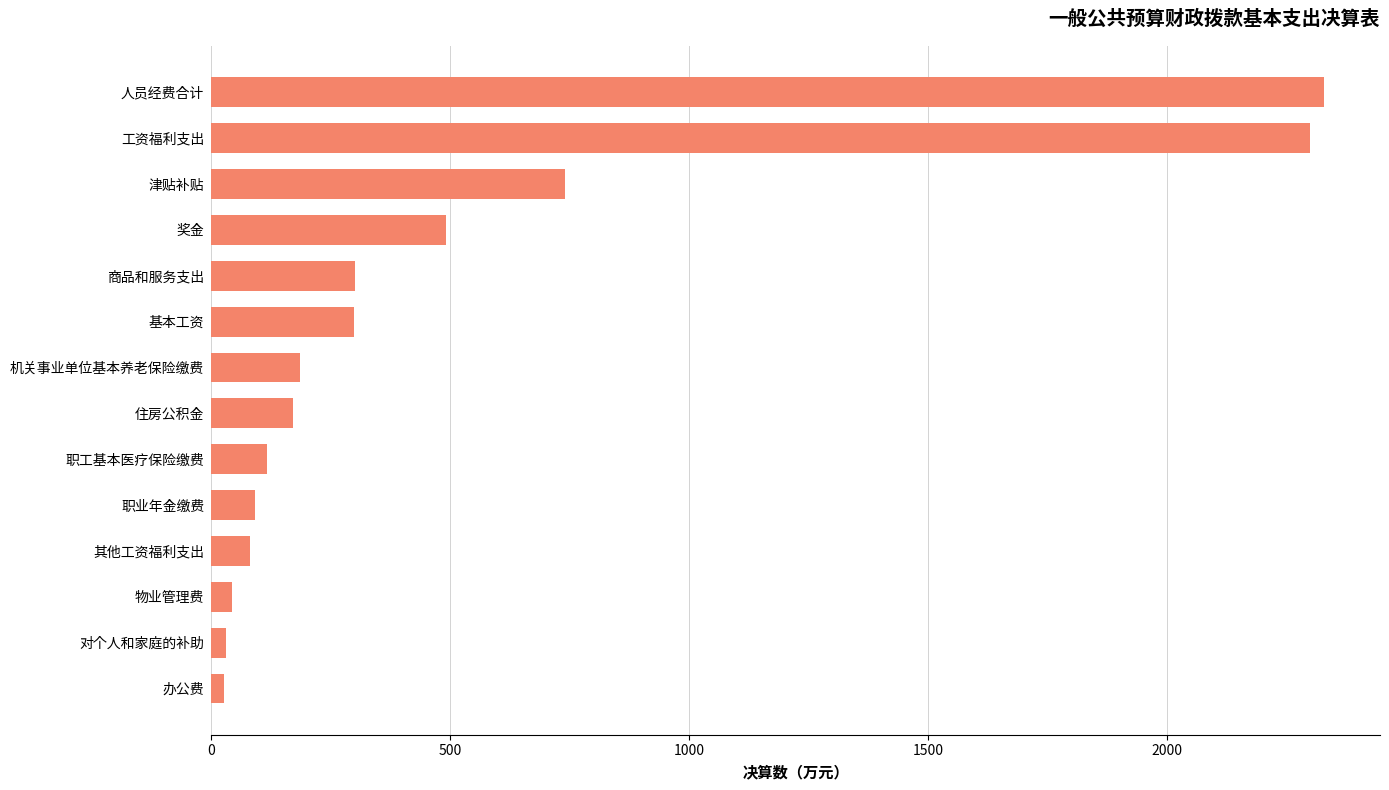

What is the approximate value at 职业年金缴费?

92.6